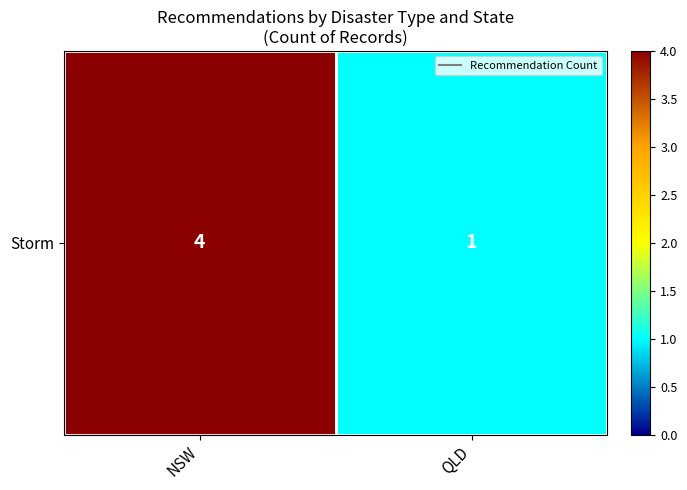

Rank the categories by value from highest to lowest.

NSW, QLD